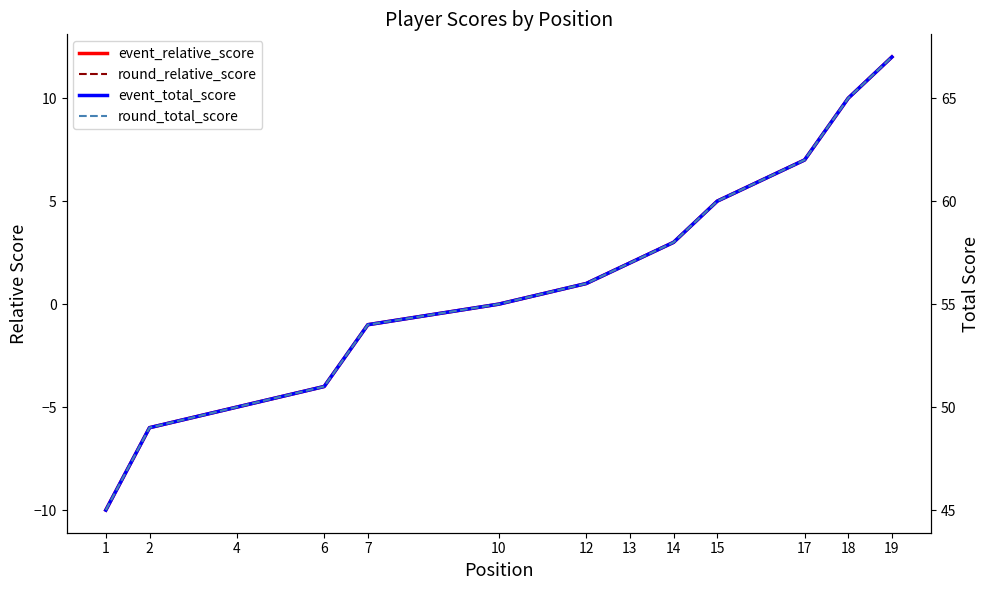

Between 10 and 13, which series saw the biggest shift?

event_relative_score